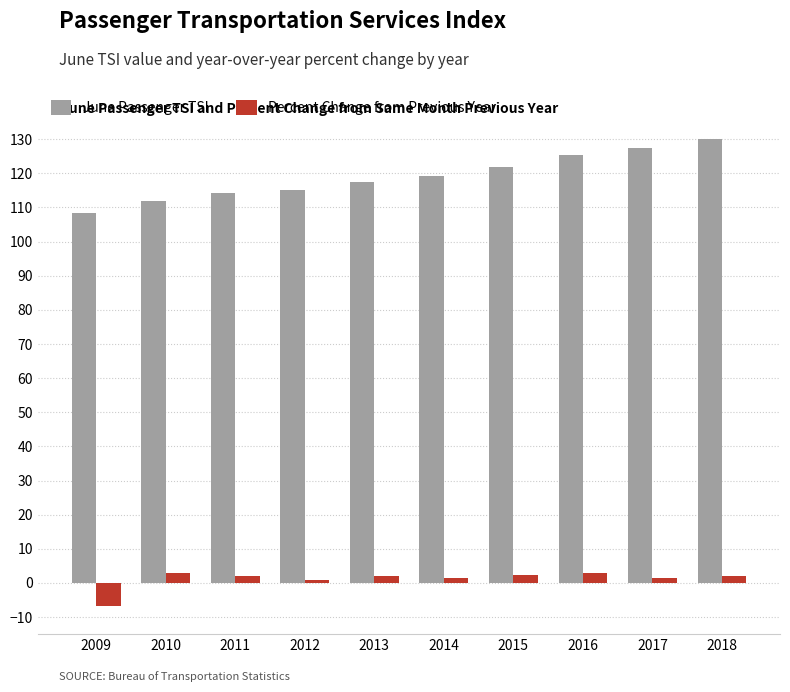

How many groups of bars are there?

10